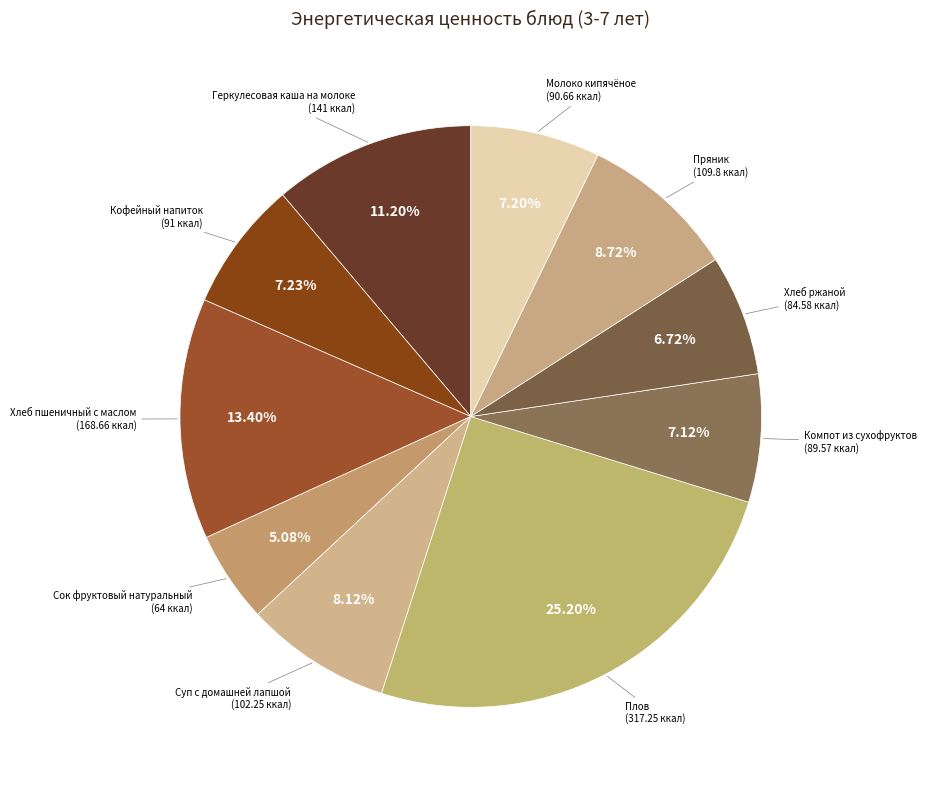

How many segments does this pie chart have?

10